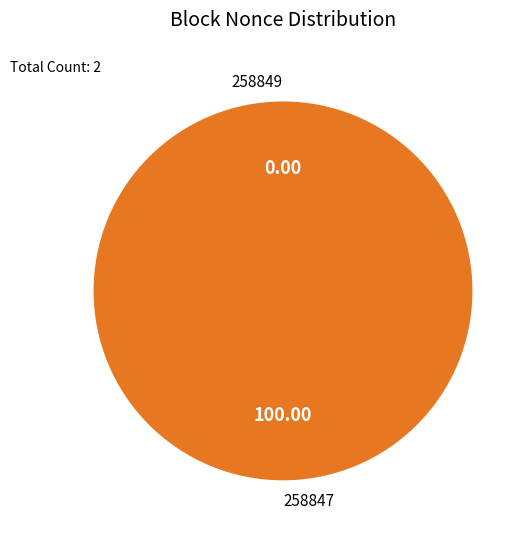

Is the sum of 258847 and 258849 greater than half?

Yes